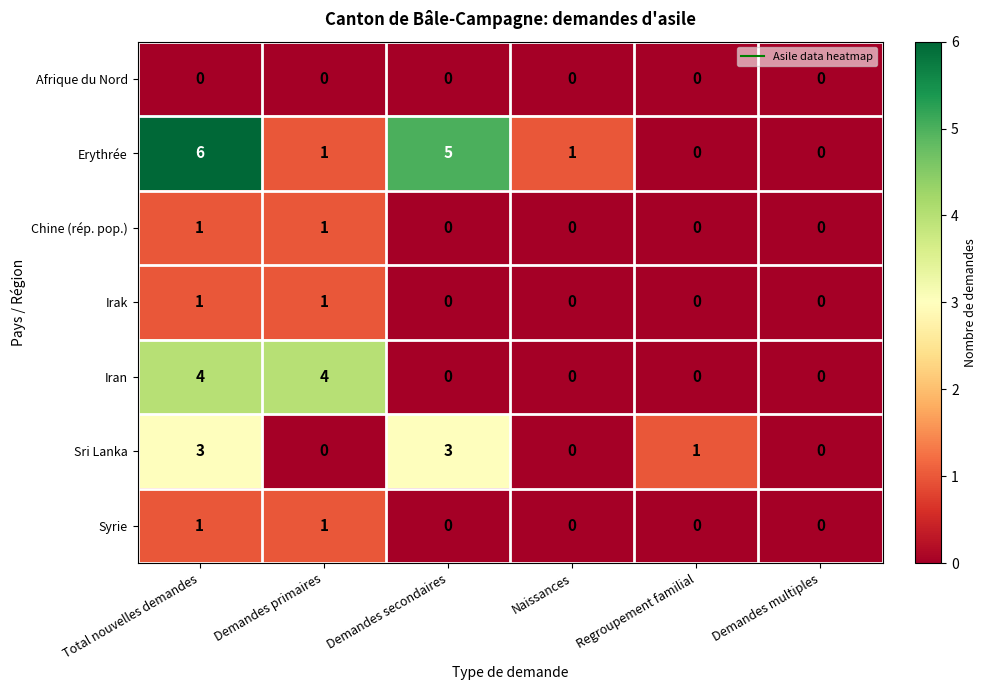

What is the difference between the Erythrée values at Total nouvelles demandes and Demandes primaires?

5